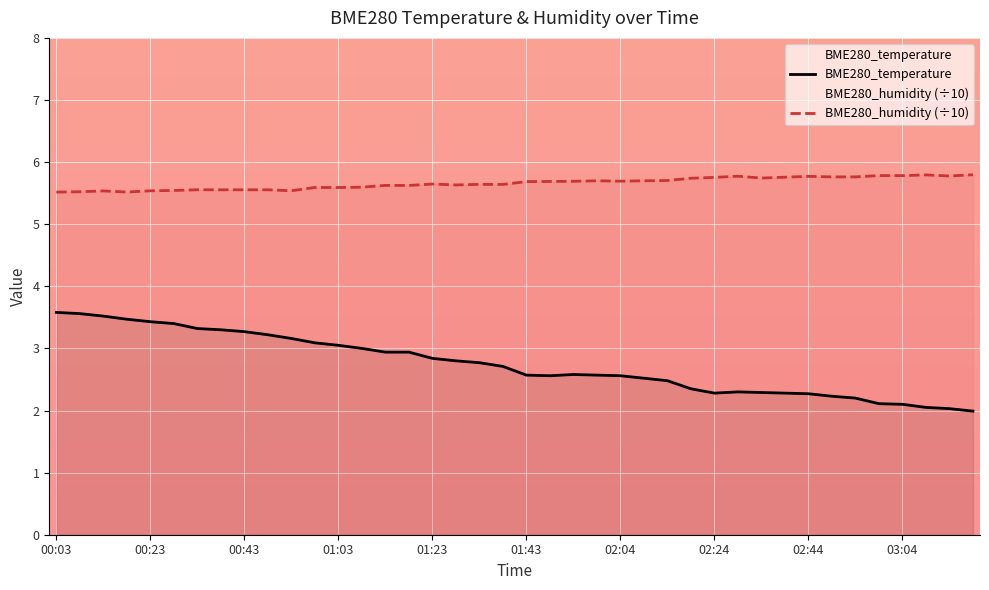

Rank the categories by BME280_humidity value from lowest to highest.

00:03, 00:18, 00:08, 00:13, 00:23, 00:53, 00:28, 00:38, 00:43, 00:48, 00:33, 00:58, 01:03, 01:08, 01:18, 01:13, 01:28, 01:38, 01:33, 01:23, 01:43, 01:48, 01:53, 02:04, 01:59, 02:09, 02:14, 02:19, 02:34, 02:24, 02:39, 02:49, 02:54, 02:44, 02:29, 03:14, 03:04, 02:59, 03:09, 03:19